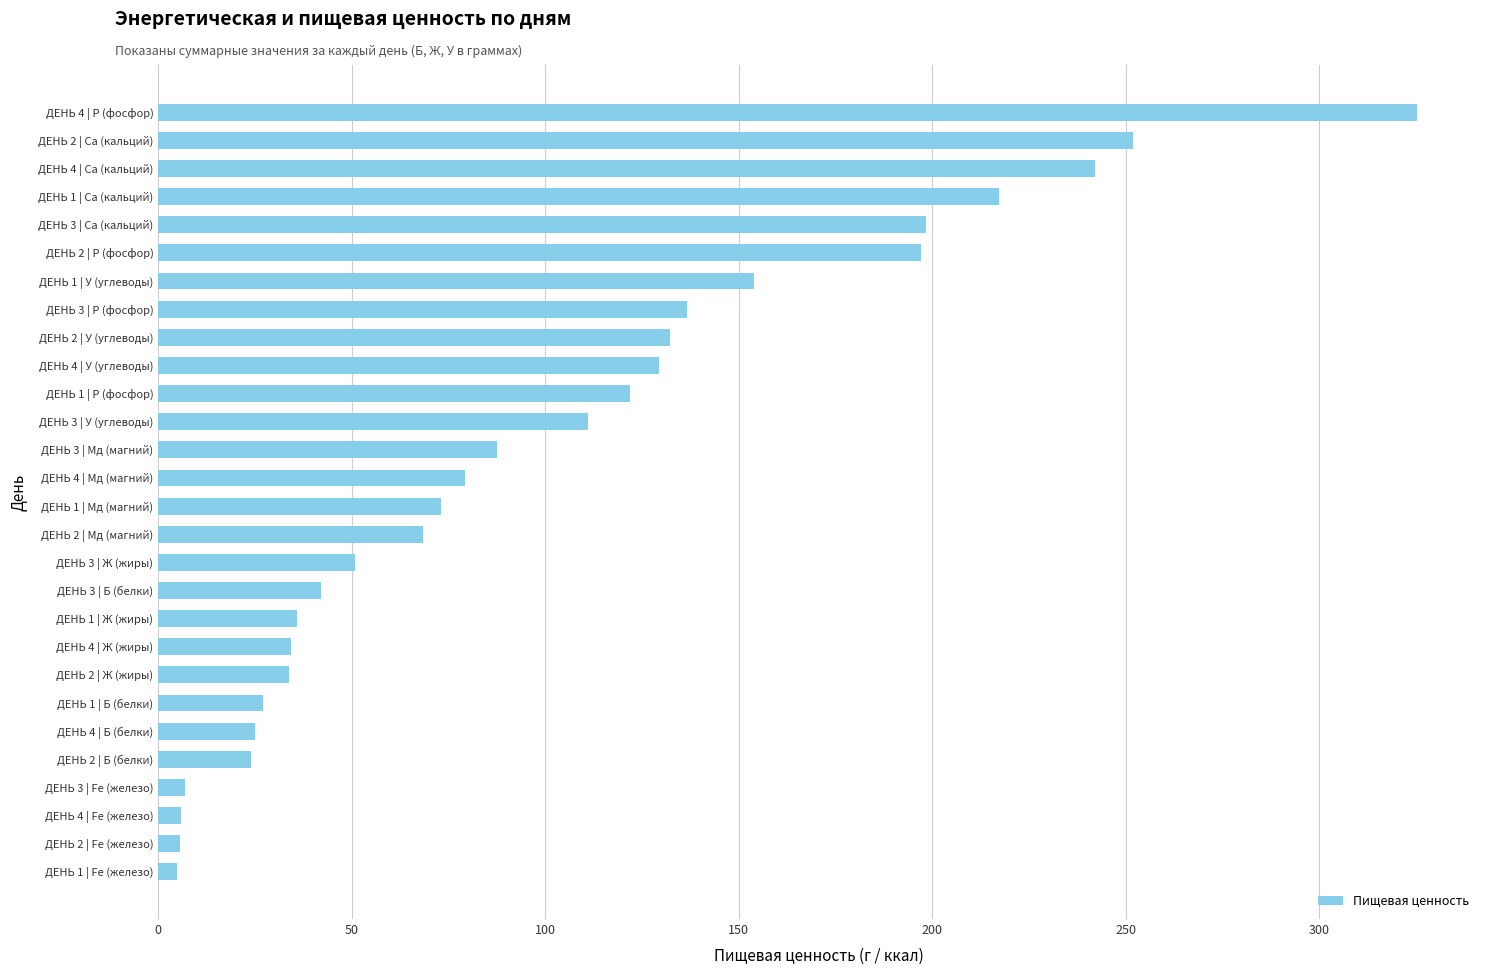

Where is the data nearest to the value 165?

ДЕНЬ 1 | У (углеводы)